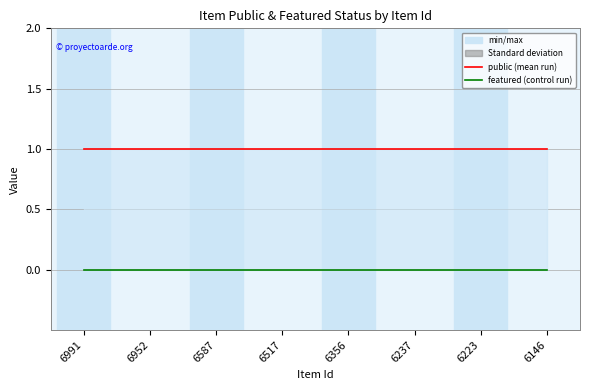

At how many categories does at least one series exceed 0?

8